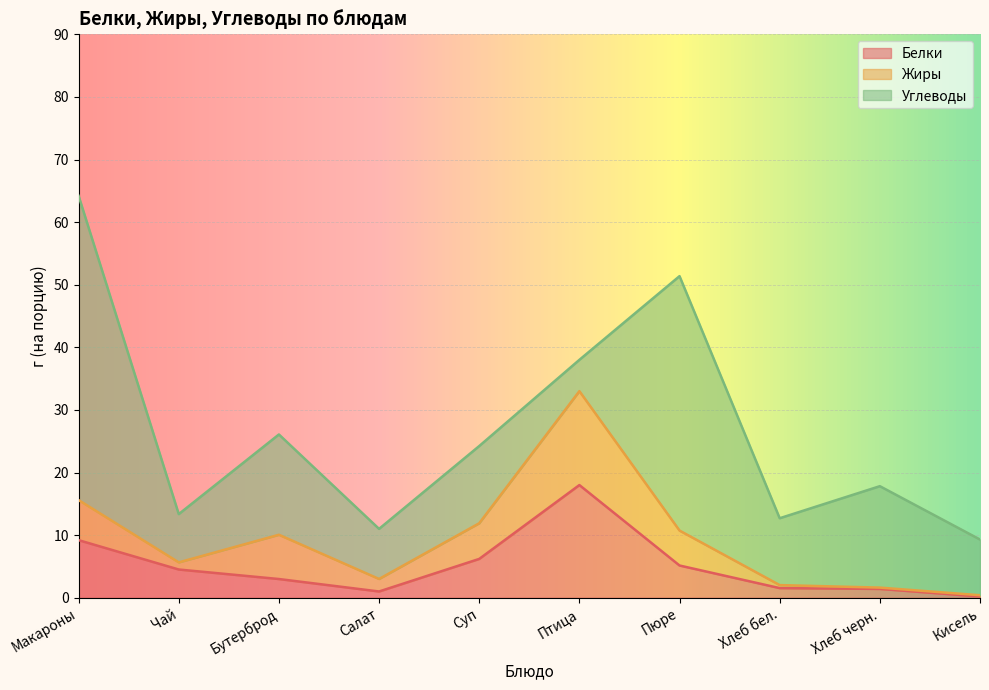

What is the average value of the Жиры series?

4.4